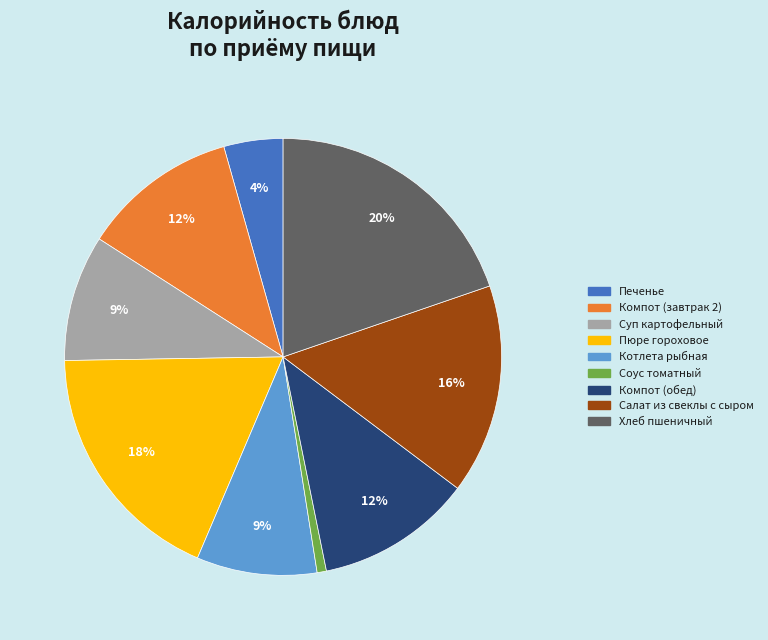

Is it true that Хлеб пшеничный is 32% of the pie?

False